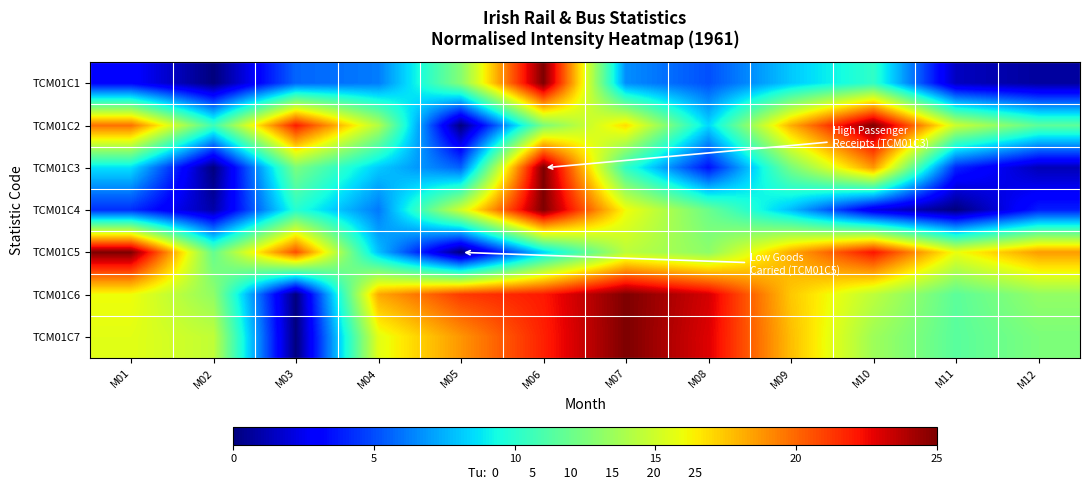

Reading left to right, list all the values displayed in this chart.

TCM01C1: M01=3.1	M02=0.0	M03=5.6	M04=6.2	M05=12.8	M06=25.0	M07=6.6	M08=5.1	M09=8.1	M10=10.2	M11=1.4	M12=0.7
TCM01C2: M01=19.7	M02=10.6	M03=22.0	M04=14.2	M05=0.0	M06=12.5	M07=16.9	M08=8.4	M09=18.1	M10=25.0	M11=14.9	M12=11.6
TCM01C3: M01=8.7	M02=0.0	M03=12.5	M04=8.1	M05=5.5	M06=25.0	M07=10.2	M08=3.5	M09=12.4	M10=18.7	M11=4.0	M12=1.2
TCM01C4: M01=4.3	M02=0.9	M03=9.9	M04=6.1	M05=15.1	M06=25.0	M07=16.0	M08=12.0	M09=7.8	M10=2.2	M11=0.0	M12=3.8
TCM01C5: M01=25.0	M02=11.8	M03=20.7	M04=7.9	M05=0.0	M06=8.4	M07=14.4	M08=13.0	M09=18.2	M10=22.2	M11=15.9	M12=18.6
TCM01C6: M01=16.0	M02=13.1	M03=0.0	M04=18.3	M05=21.2	M06=22.1	M07=25.0	M08=23.1	M09=17.4	M10=14.5	M11=11.5	M12=13.2
TCM01C7: M01=15.6	M02=14.6	M03=0.0	M04=15.6	M05=18.8	M06=21.9	M07=25.0	M08=22.9	M09=17.7	M10=13.5	M11=11.5	M12=12.5